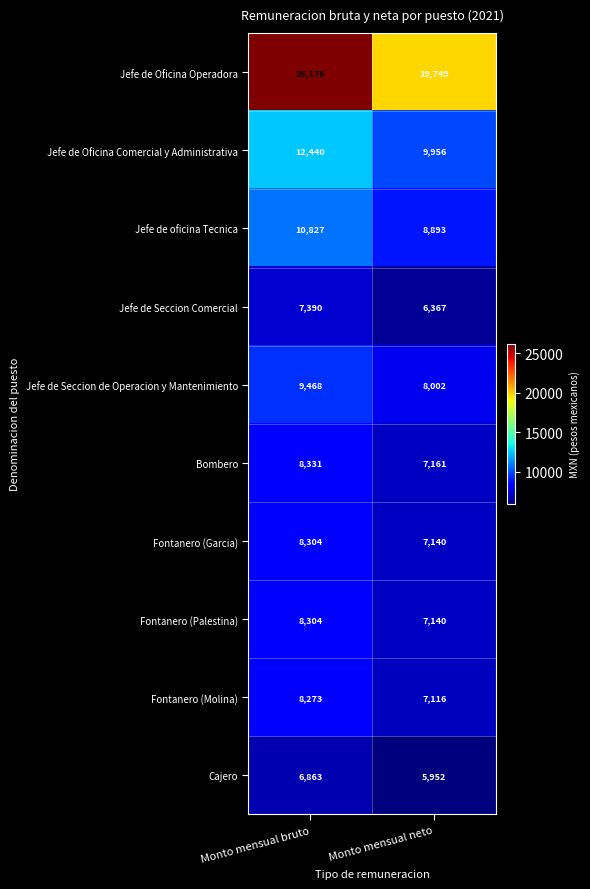

Which series changed the most between Monto mensual bruto and Monto mensual neto?

Jefe de Oficina Operadora